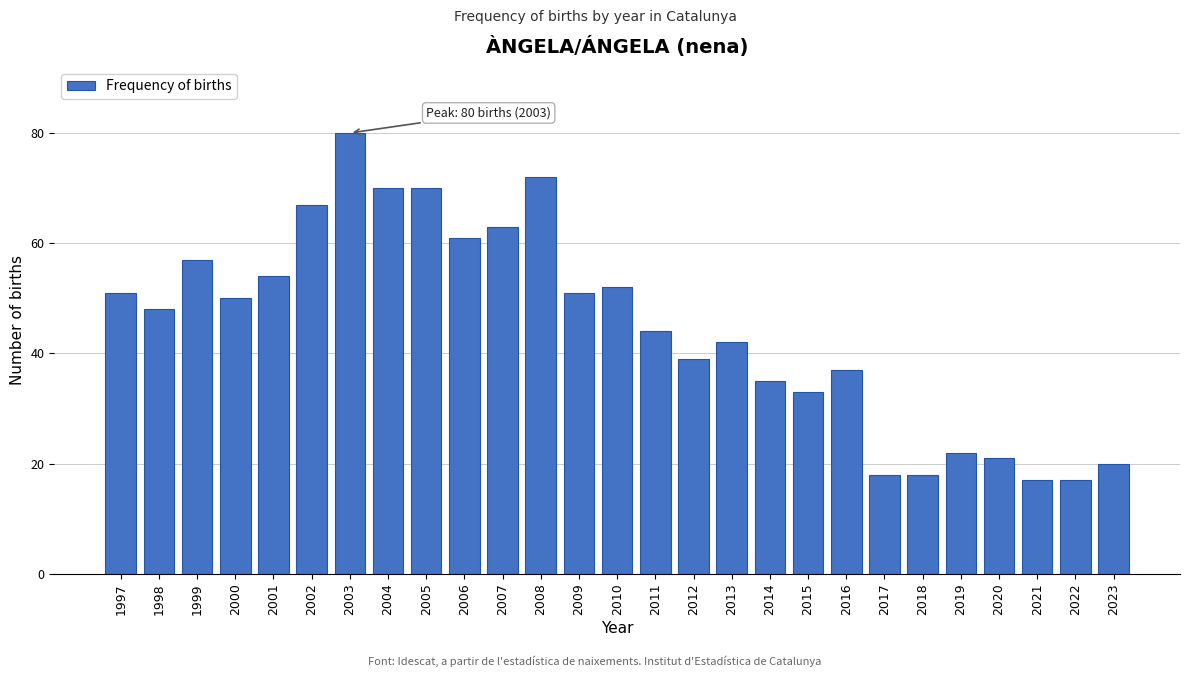

Reading left to right, what are all the values shown in this chart?

1997=51	1998=48	1999=57	2000=50	2001=54	2002=67	2003=80	2004=70	2005=70	2006=61	2007=63	2008=72	2009=51	2010=52	2011=44	2012=39	2013=42	2014=35	2015=33	2016=37	2017=18	2018=18	2019=22	2020=21	2021=17	2022=17	2023=20